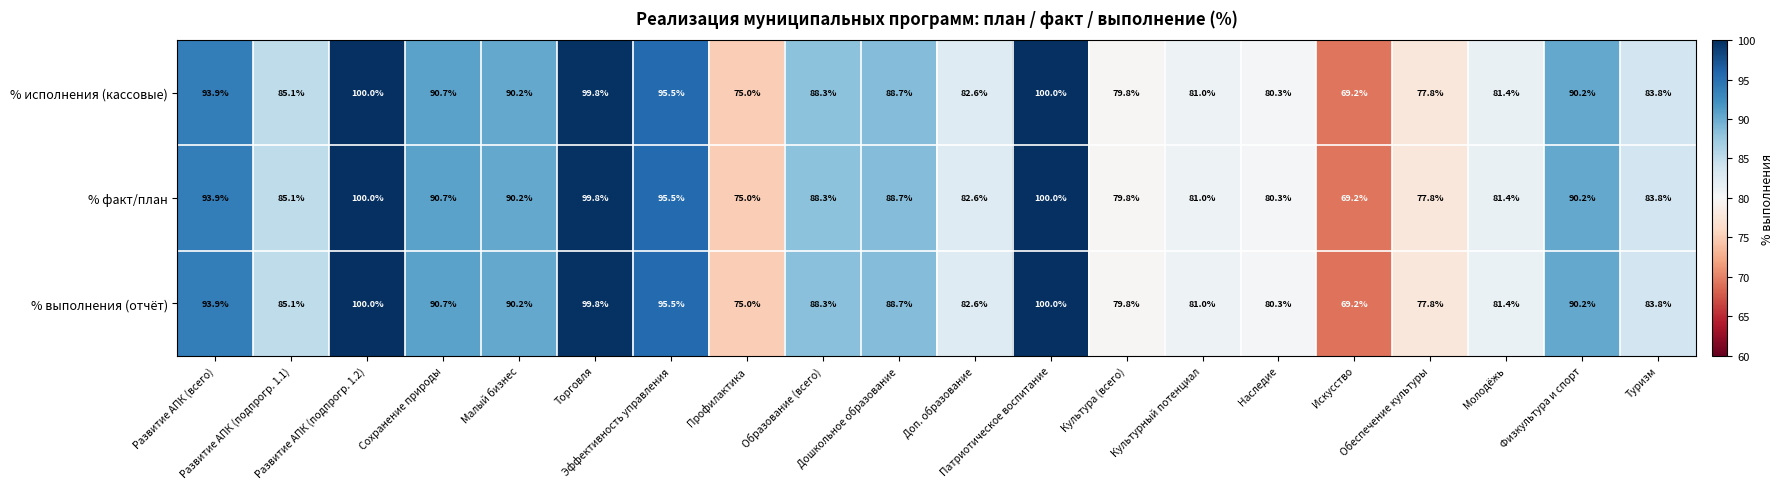

What is the difference between the second highest and minimum values in the % факт/план series?

30.8